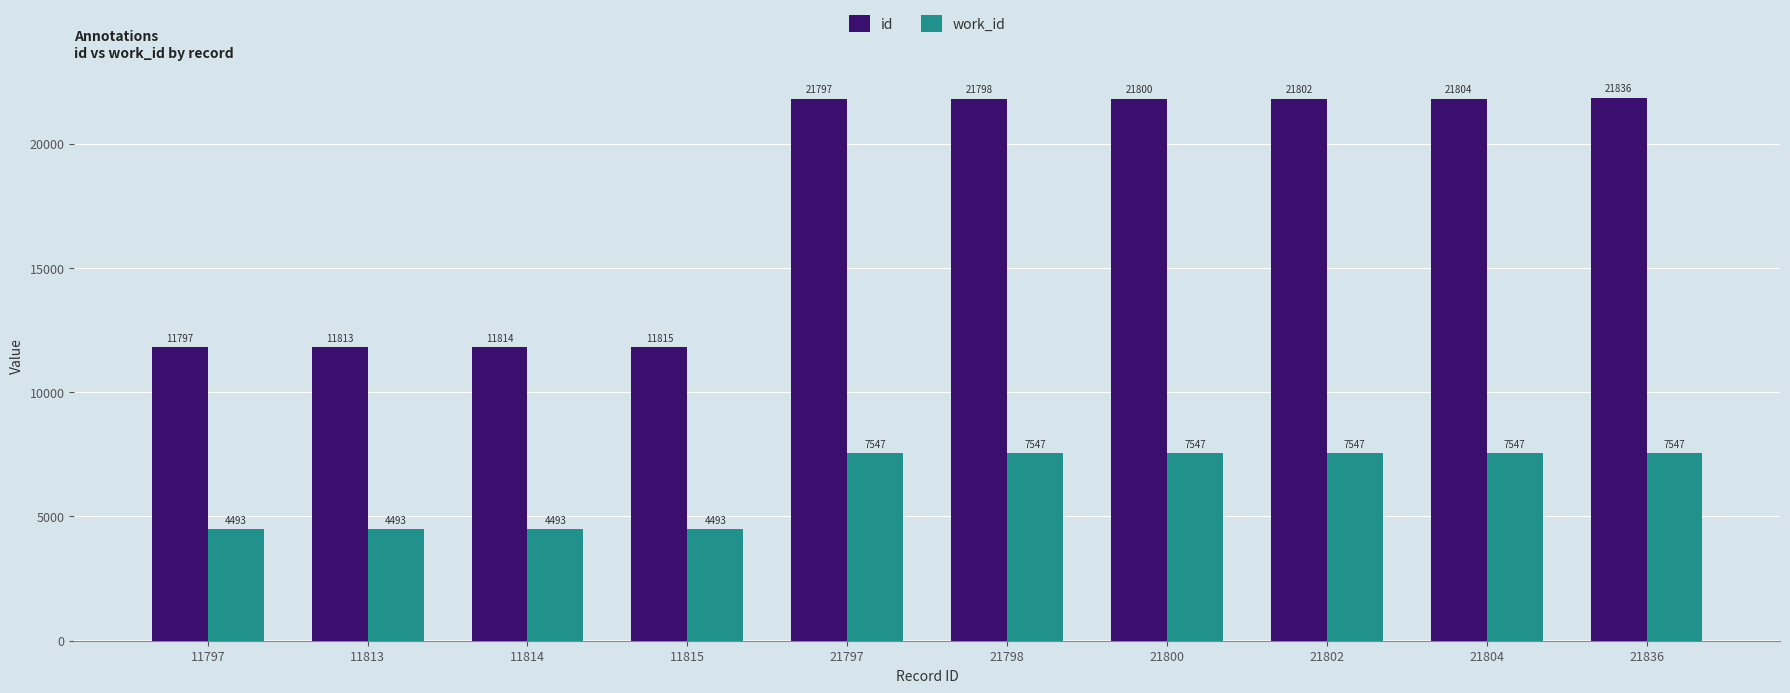

Which series has the largest range (max minus min)?

id